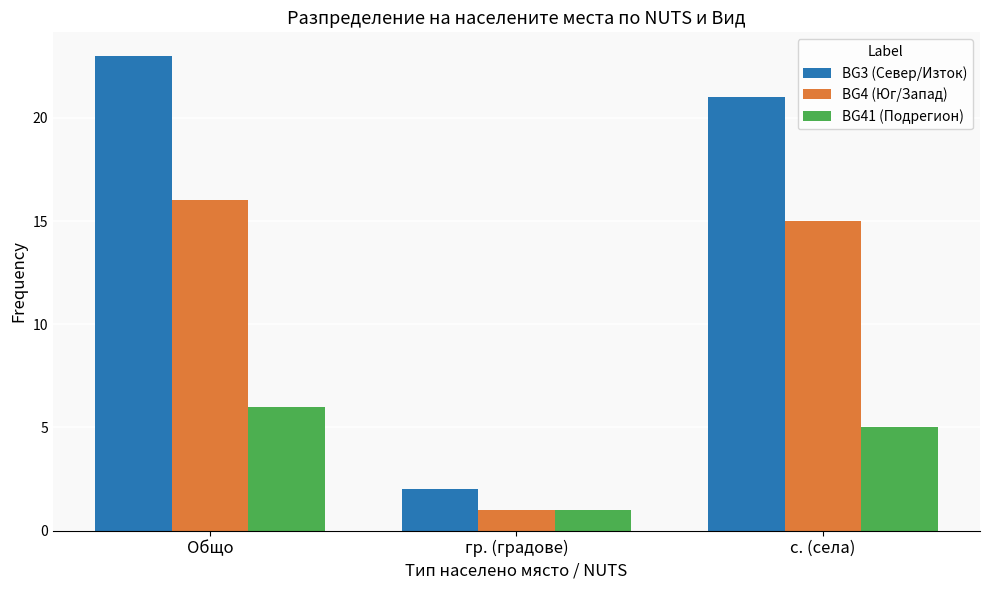

What is the label of the 1st bar from the right?

с. (села)